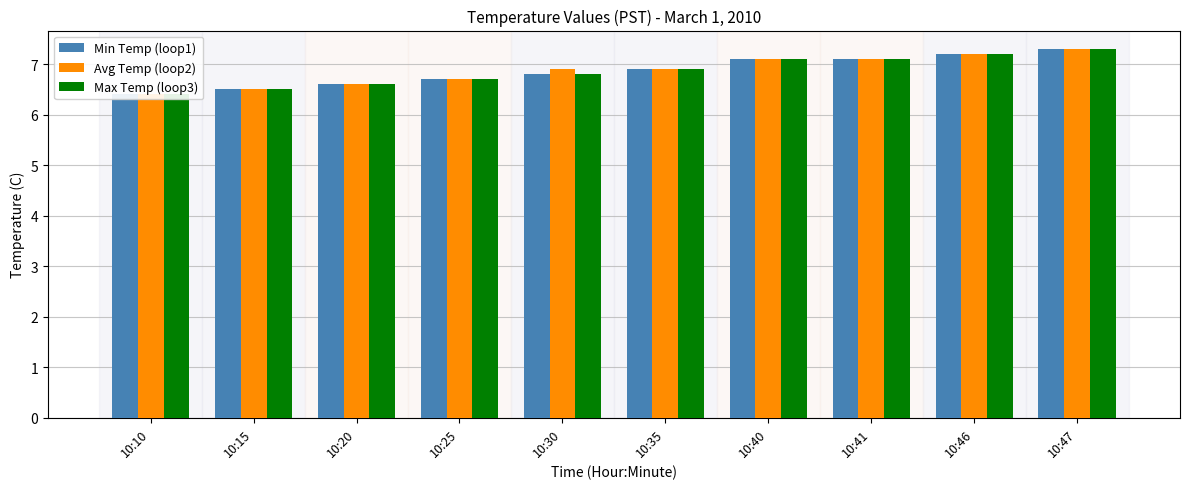

What is the total value across all series at 10:47?

21.9